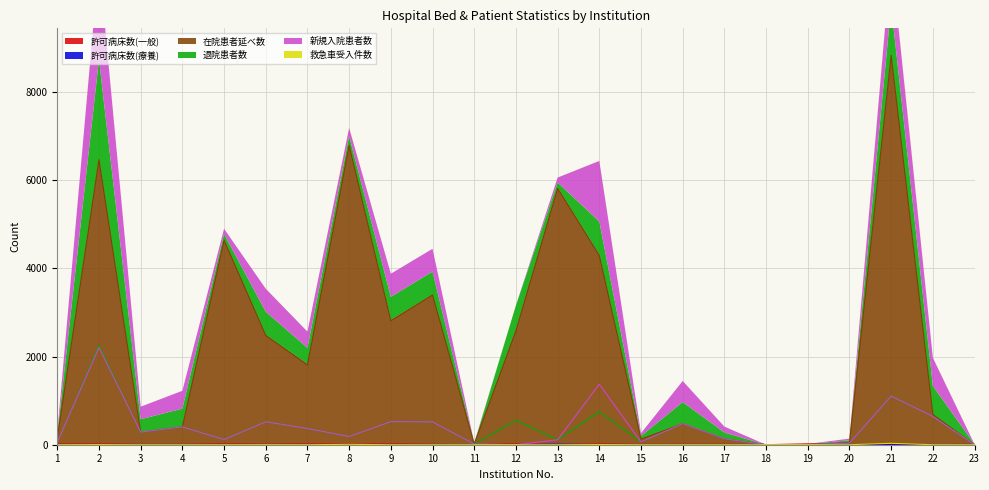

Reading left to right, transcribe all the data shown in this chart.

許可病床数(一般): 1=17	2=19	3=8	4=9	5=19	6=11	7=19	8=19	9=19	10=9	11=2	12=19	13=7	14=19	15=6	16=10	17=9	18=1	19=19	20=3	21=11	22=5	23=8
許可病床数(療養): 1=0	2=0	3=0	4=0	5=0	6=0	7=0	8=0	9=0	10=0	11=0	12=0	13=12	14=0	15=0	16=0	17=0	18=0	19=0	20=4	21=0	22=0	23=0
在院患者延べ数: 1=156	2=6471	3=285	4=405	5=4642	6=2481	7=1812	8=6797	9=2814	10=3400	11=15	12=2587	13=5820	14=4295	15=128	16=479	17=134	18=0	19=0	20=53	21=8840	22=687	23=0
退院患者数: 1=56	2=2255	3=285	4=405	5=122	6=527	7=368	8=187	9=524	10=520	11=15	12=556	13=113	14=753	15=64	16=479	17=134	18=0	19=0	20=39	21=1112	22=641	23=0
新規入院患者数: 1=55	2=2207	3=285	4=405	5=118	6=521	7=368	8=186	9=524	10=518	11=15	12=0	13=111	14=1374	15=64	16=479	17=134	18=0	19=0	20=39	21=1105	22=641	23=0
救急車受入件数: 1=0	2=3	3=0	4=0	5=0	6=1	7=0	8=9	9=0	10=0	11=0	12=0	13=0	14=4	15=0	16=0	17=0	18=0	19=0	20=0	21=32	22=0	23=0